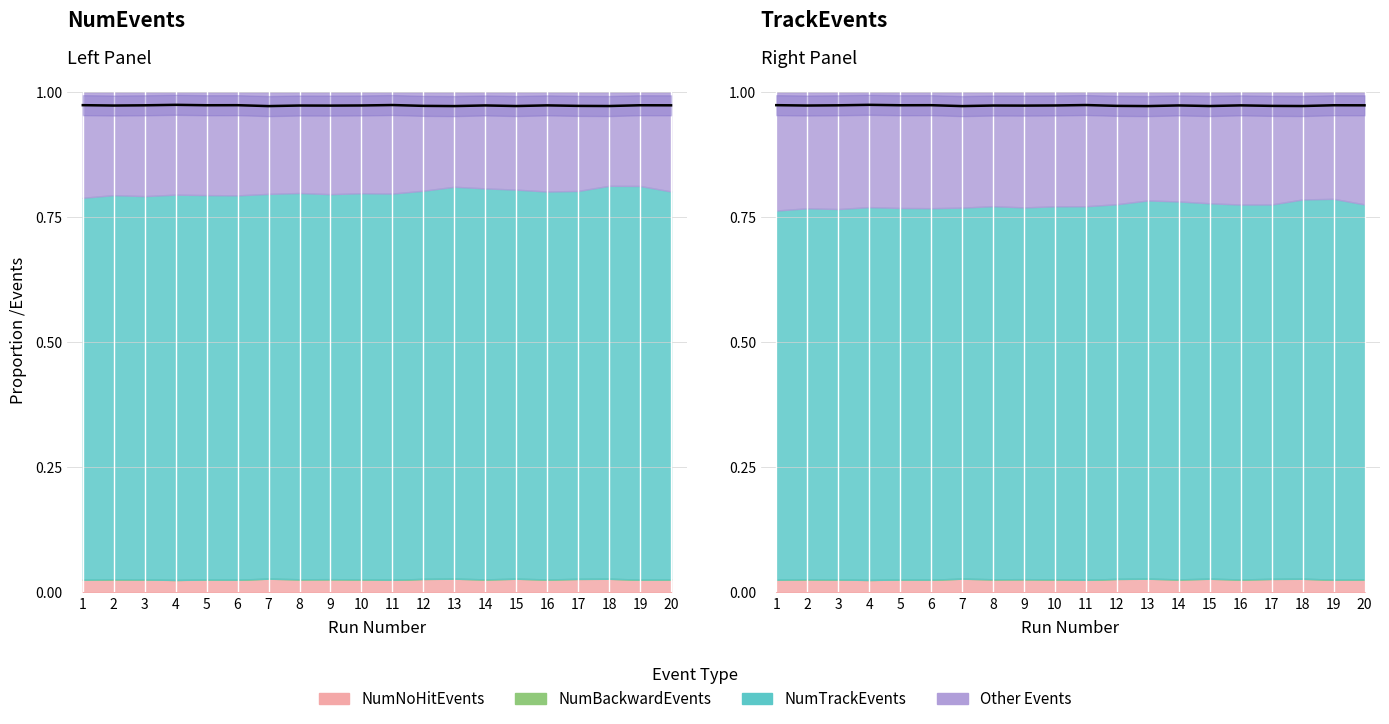

Which category has the highest value across all series?

4